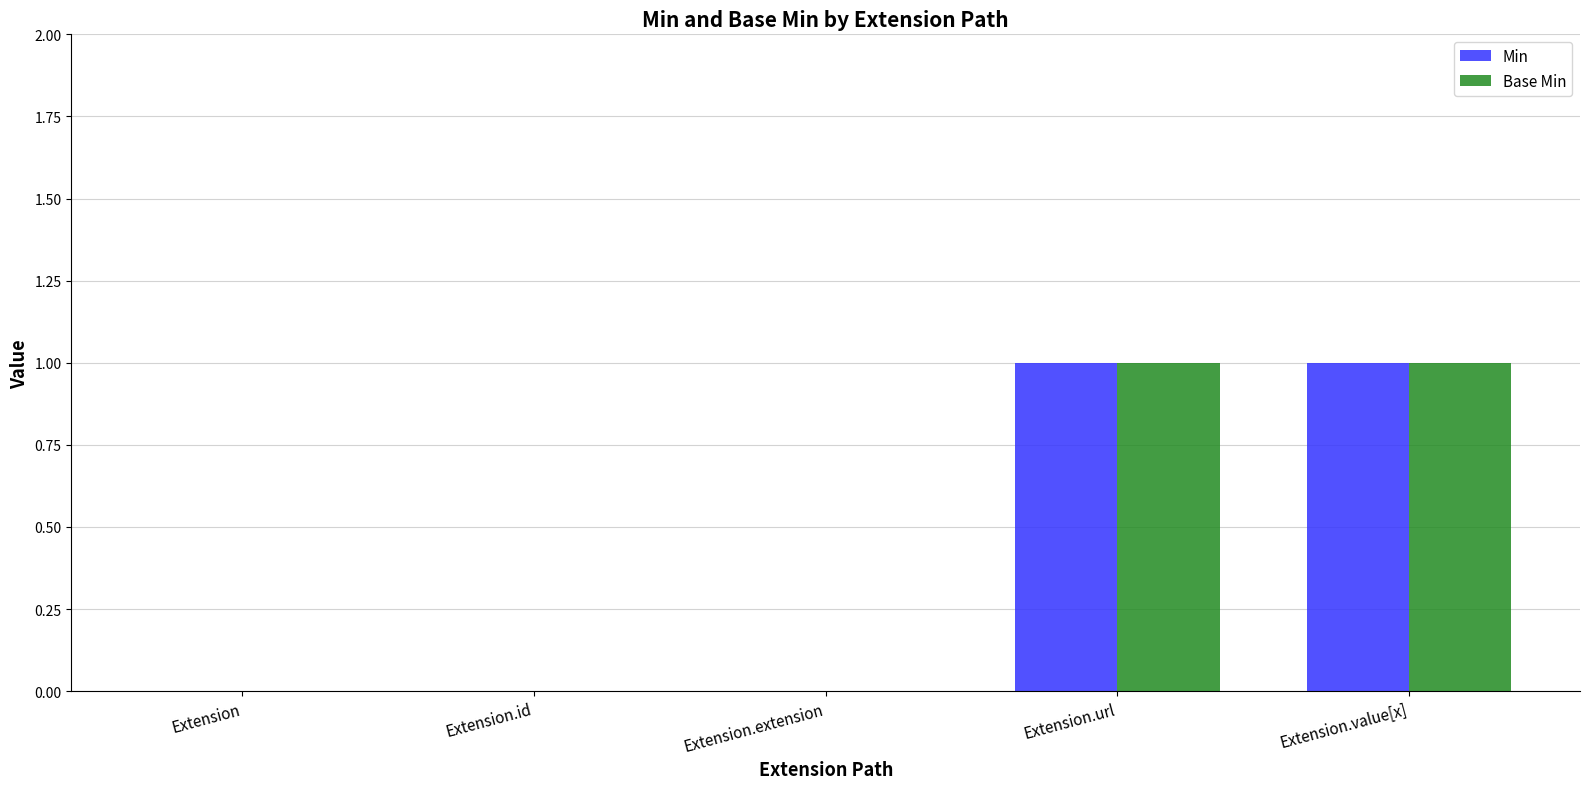

The Base Min series shows 0 at Extension. True or false?

True